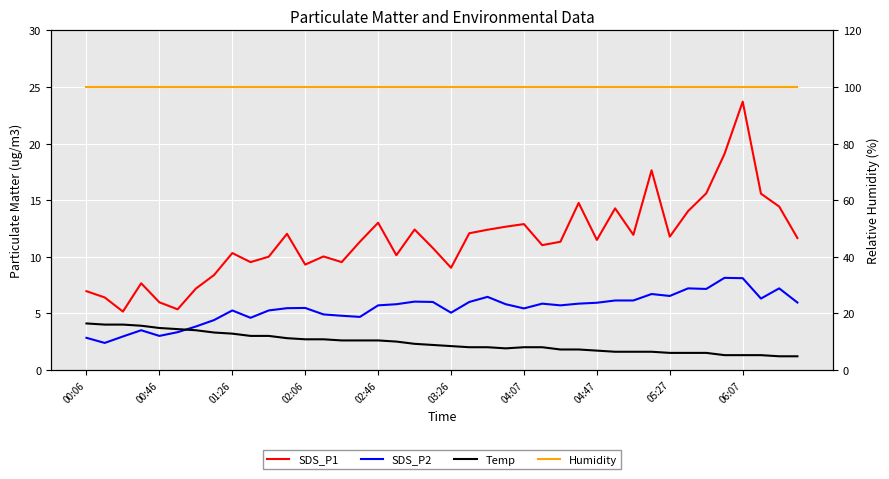

Between 25 and 28, which series saw the biggest shift?

SDS_P1